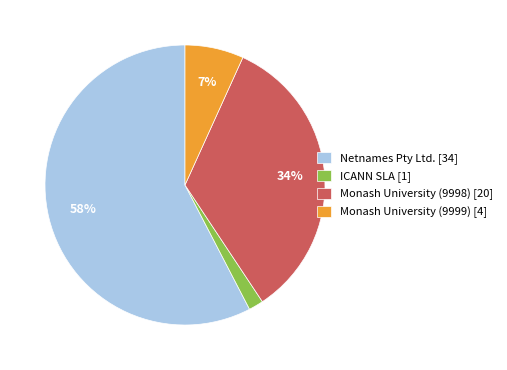

To the nearest percent, what percentage of the pie is ICANN SLA?

2%